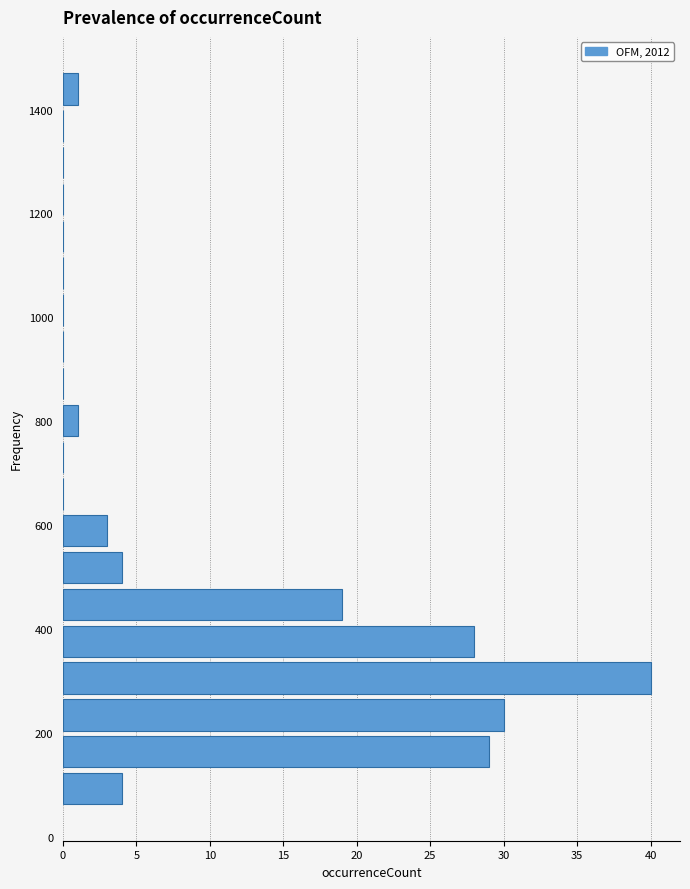

Read against the y-axis, roughly where is the centre of the longest bar?

300